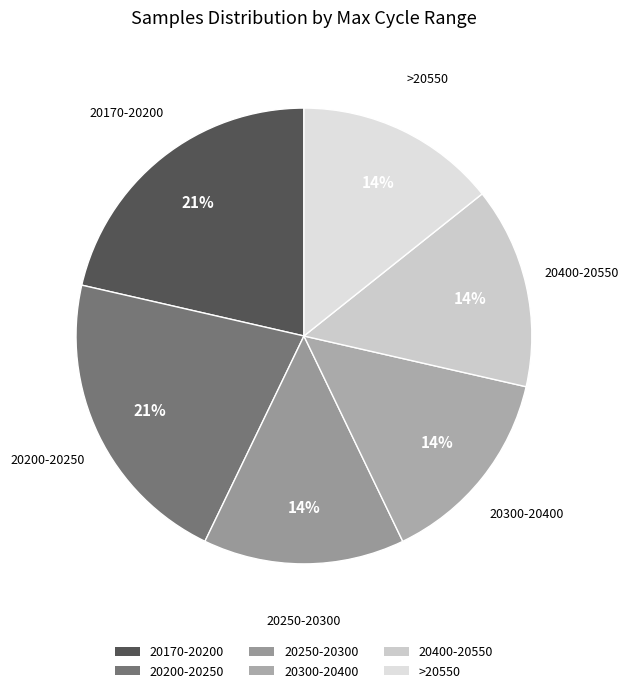

The >20550 slice represents 14% of the pie. True or false?

True